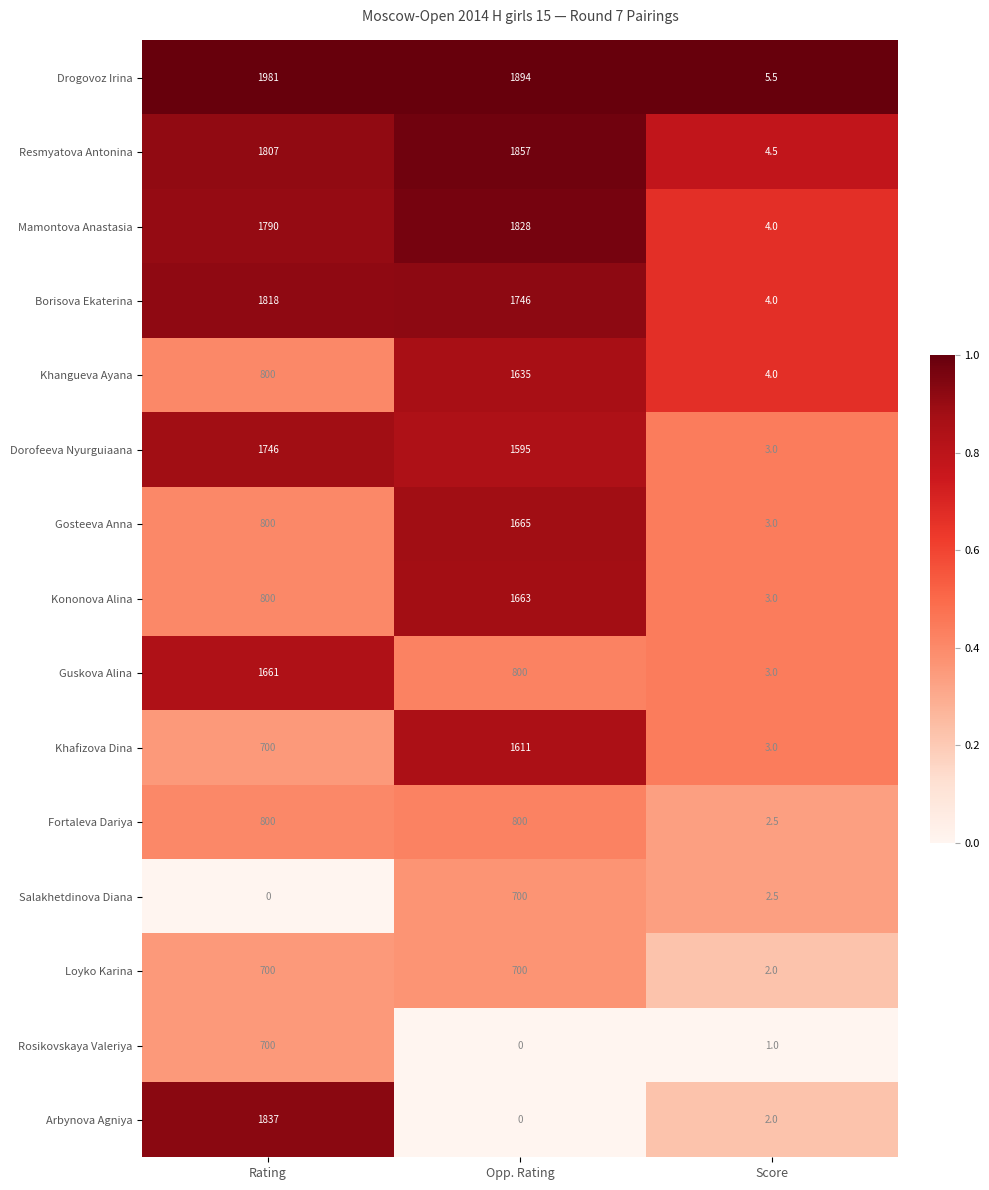

Count the number of data series in this chart.

15